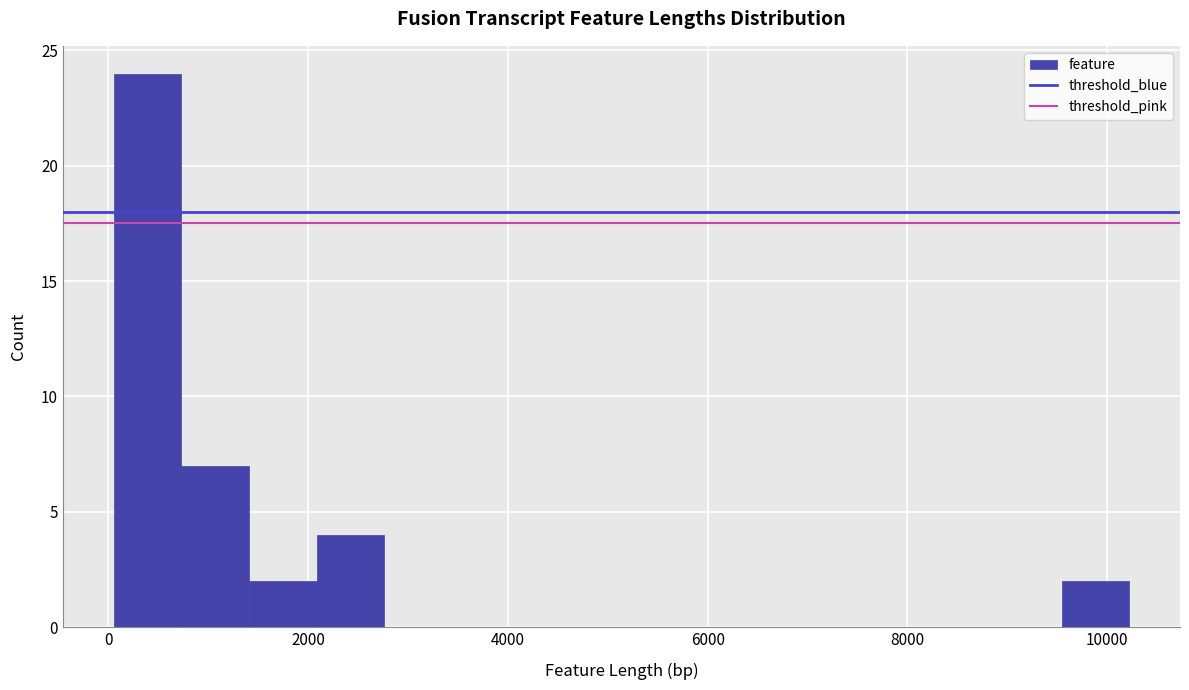

Around what value on the x-axis is the tallest bar? Give the approximate position of its centre, as read against the axis.

400